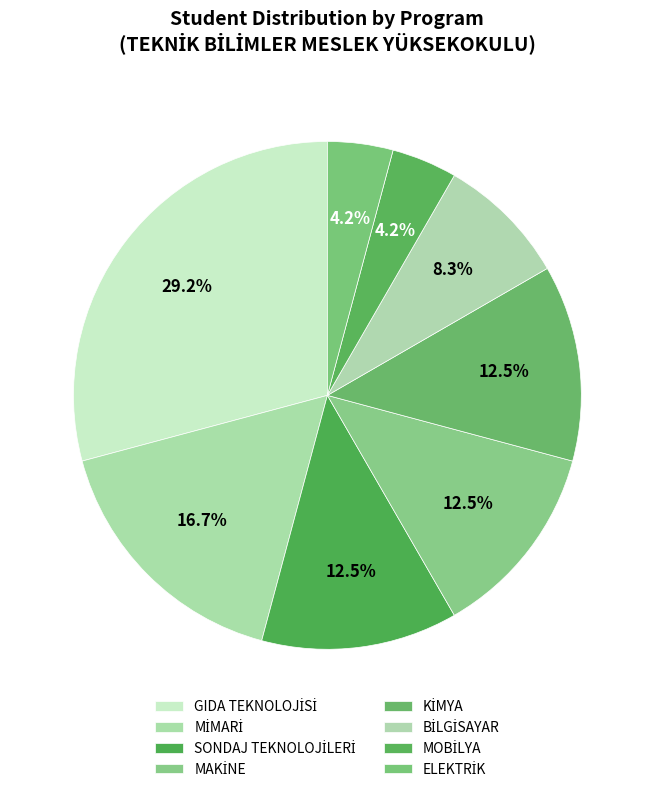

To the nearest percent, what is the difference between the largest and smallest slice percentages?

25%